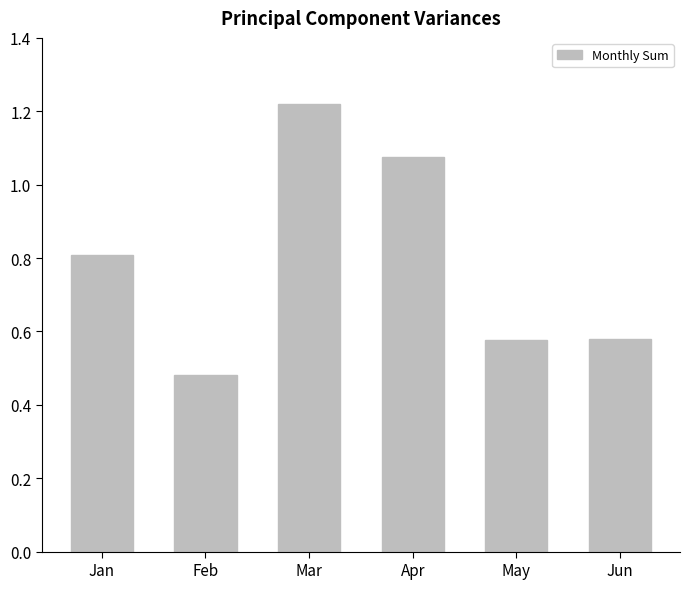

How many bars are there in total?

6